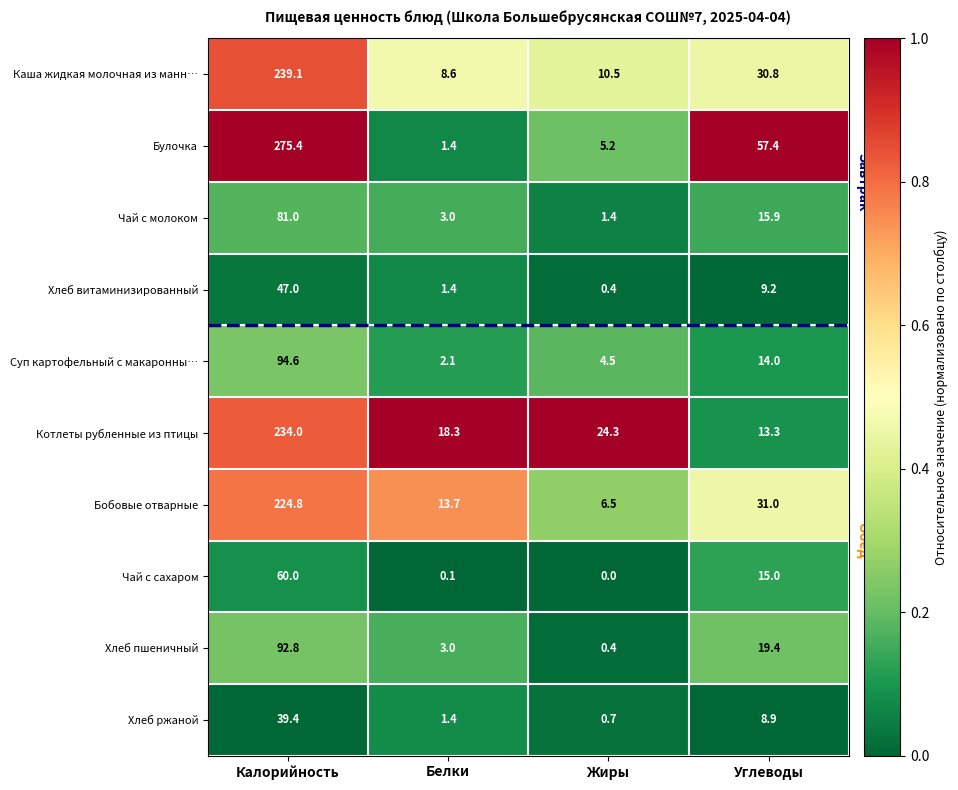

What is the minimum value for Бобовые отварные?

6.5